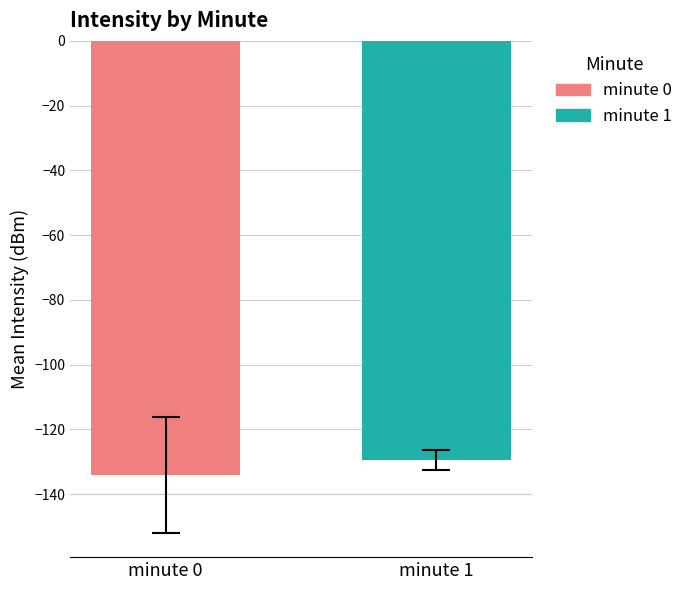

Which series has the largest range (max minus min)?

minute 0